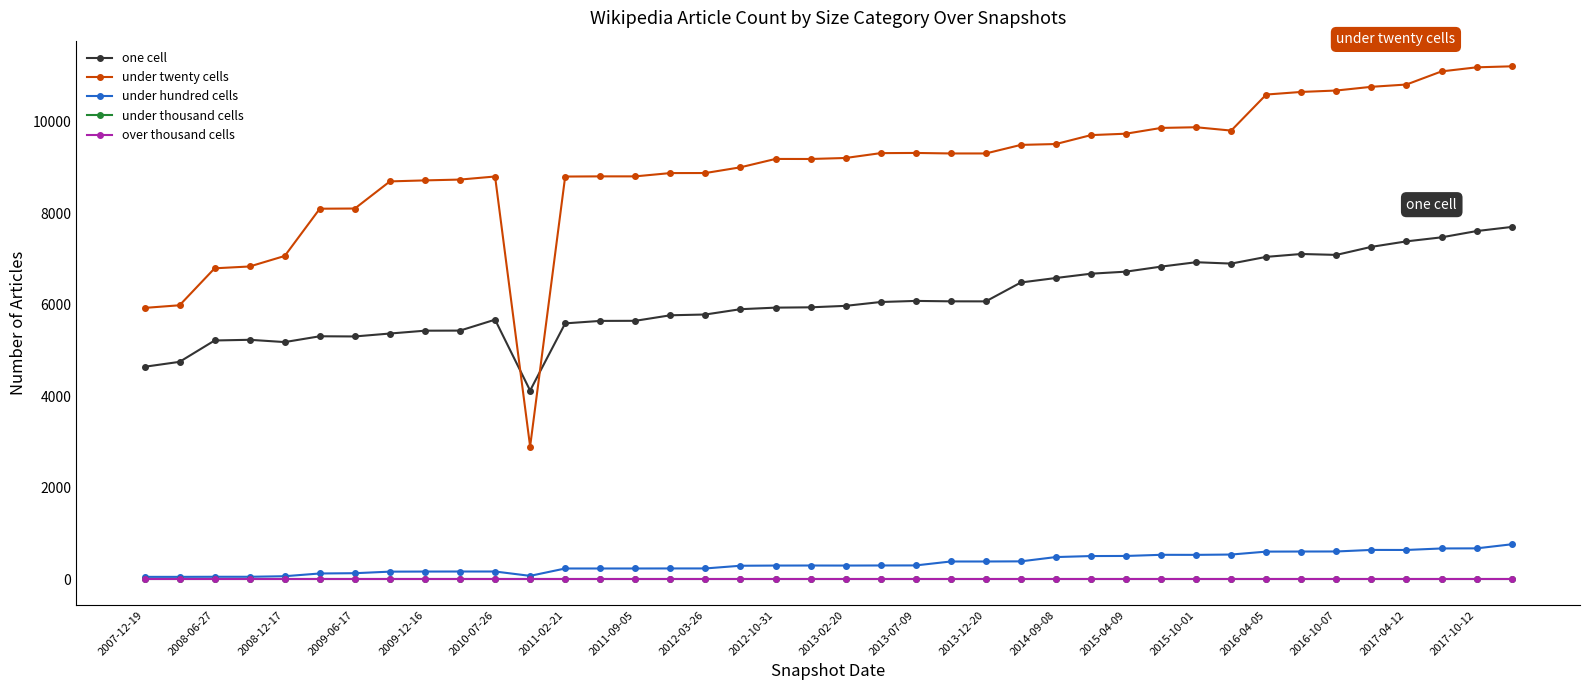

How many lines are shown in the chart?

5